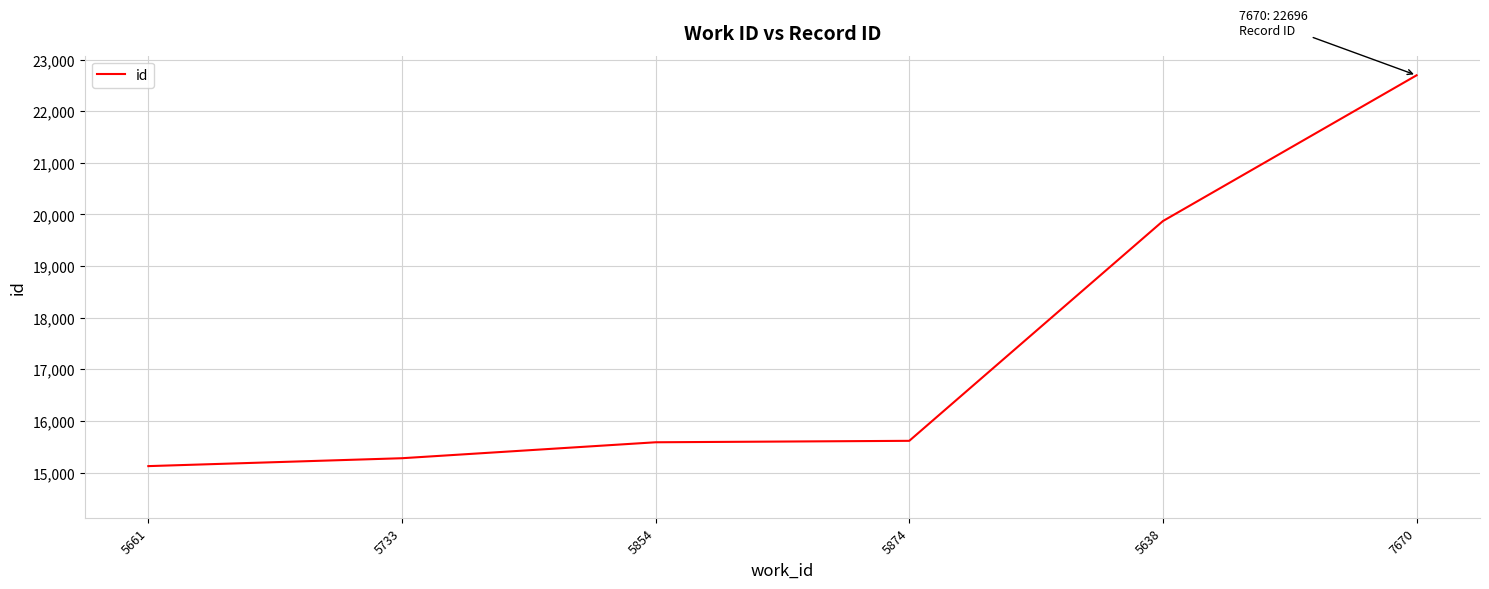

The value at 5874 is 15614. True or false?

True